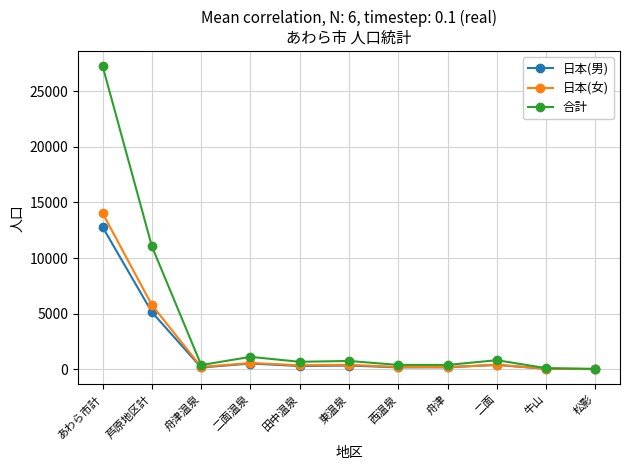

Which series has the largest total across all categories?

合計